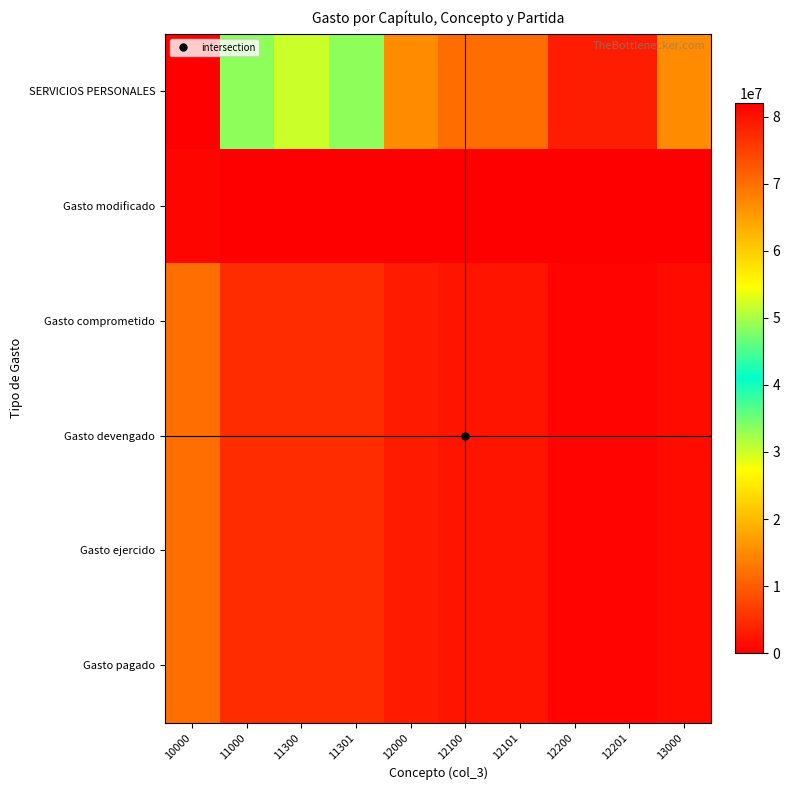

Which series changed the most between 12200 and 12201?

SERVICIOS PERSONALES